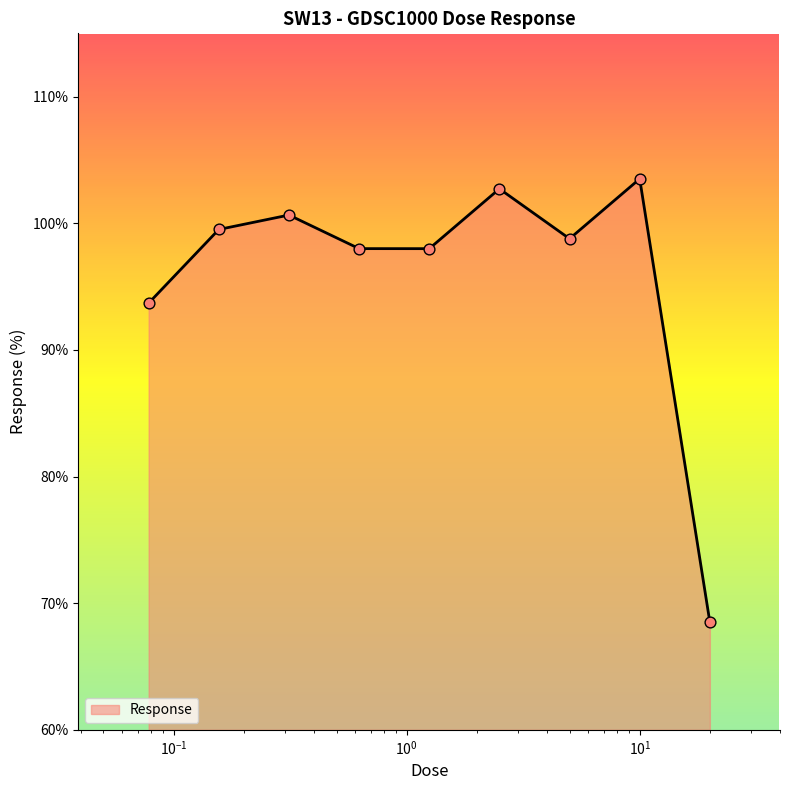

What is the smallest value displayed?

68.5